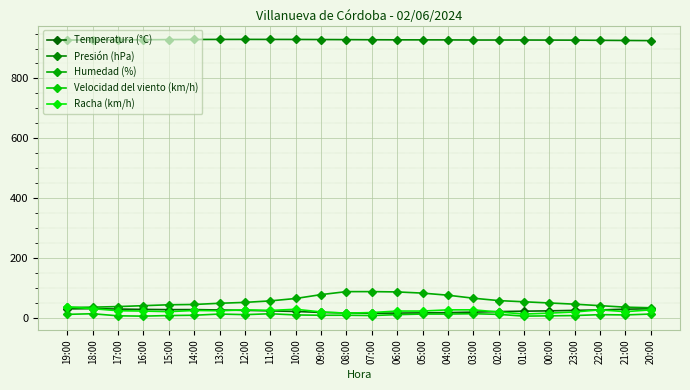

Which category has the lowest value across all series?

16:00